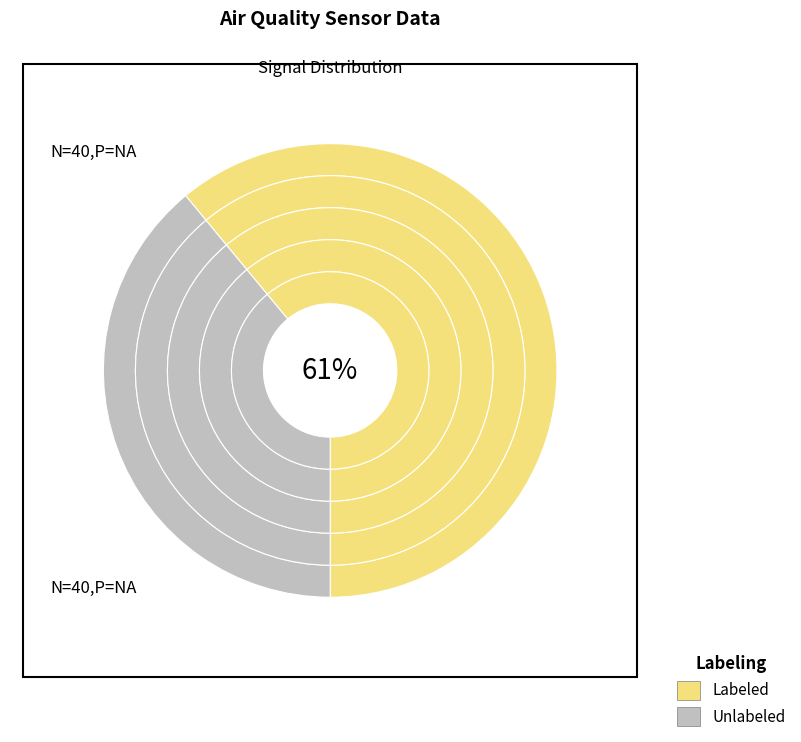

Does 21 account for over 50% of the chart?

No